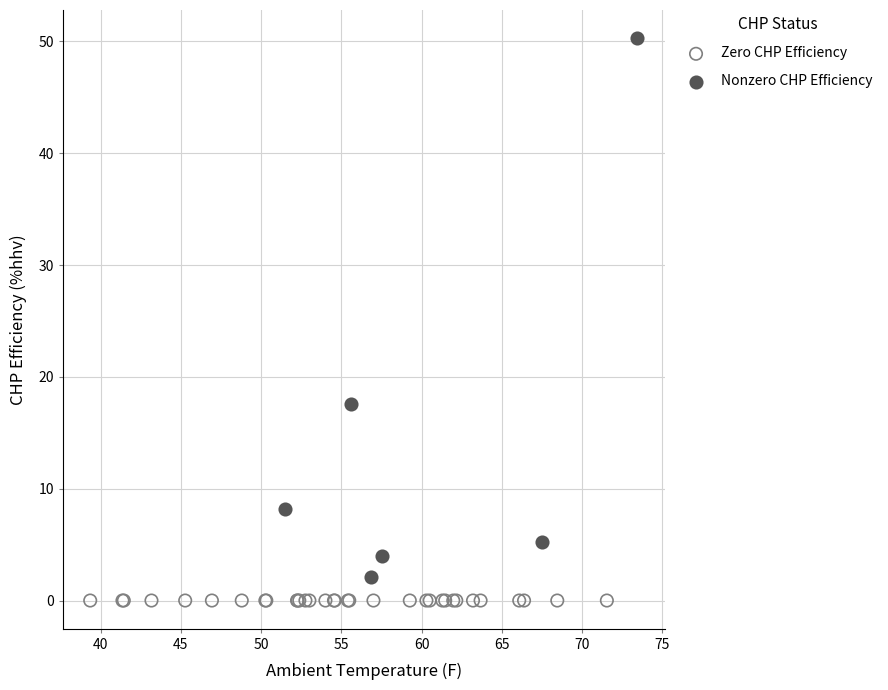

Which series contains the lowest Y value?

Zero CHP Efficiency